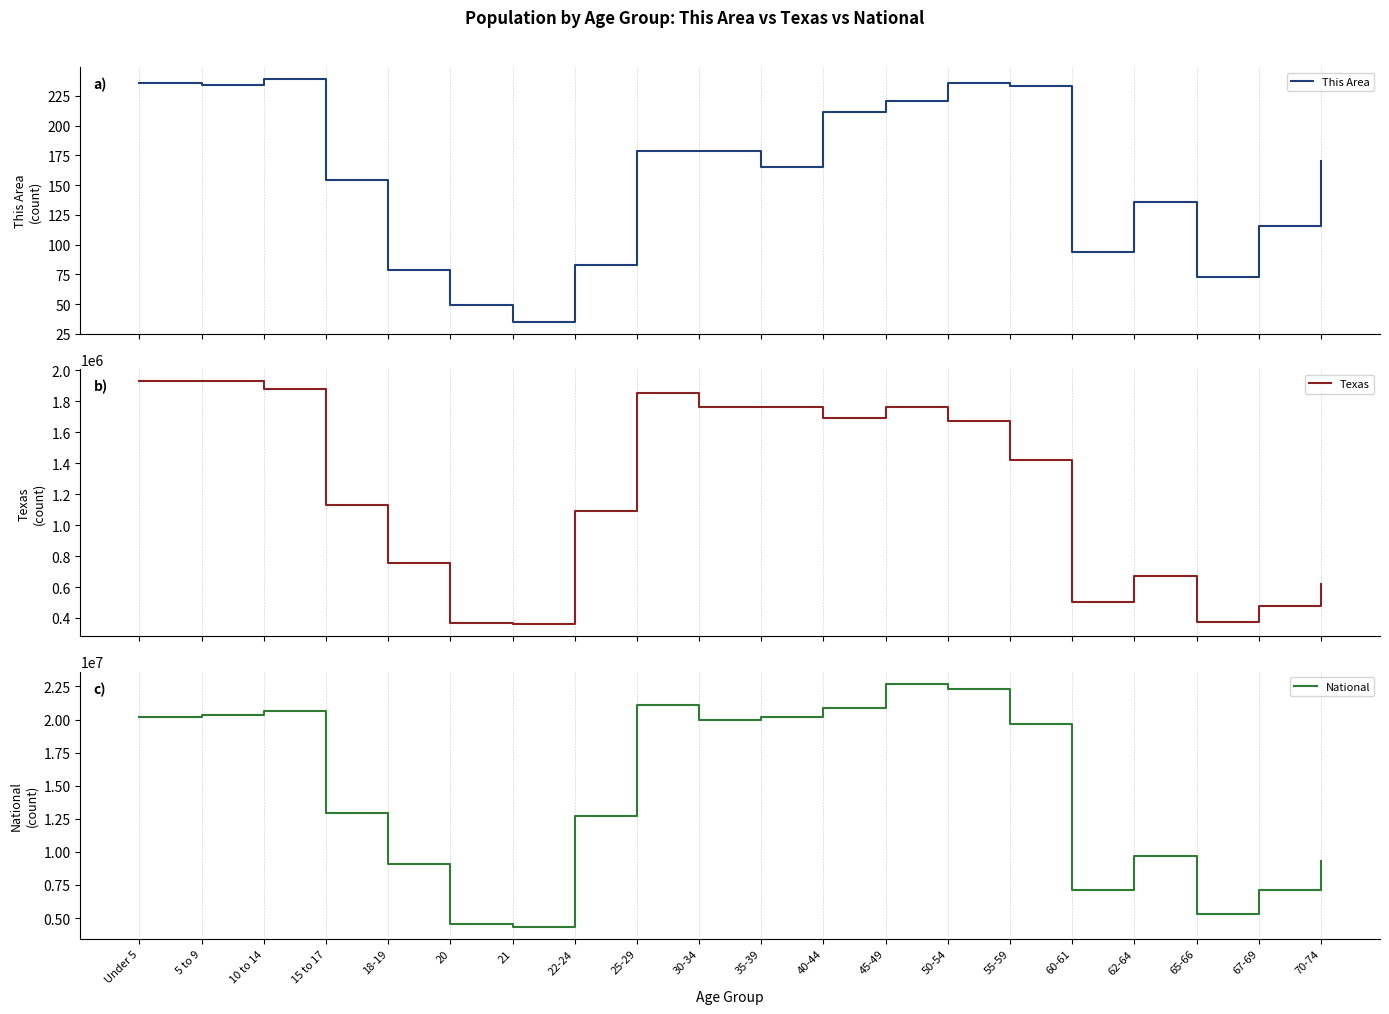

What position from the left is 22-24?

8